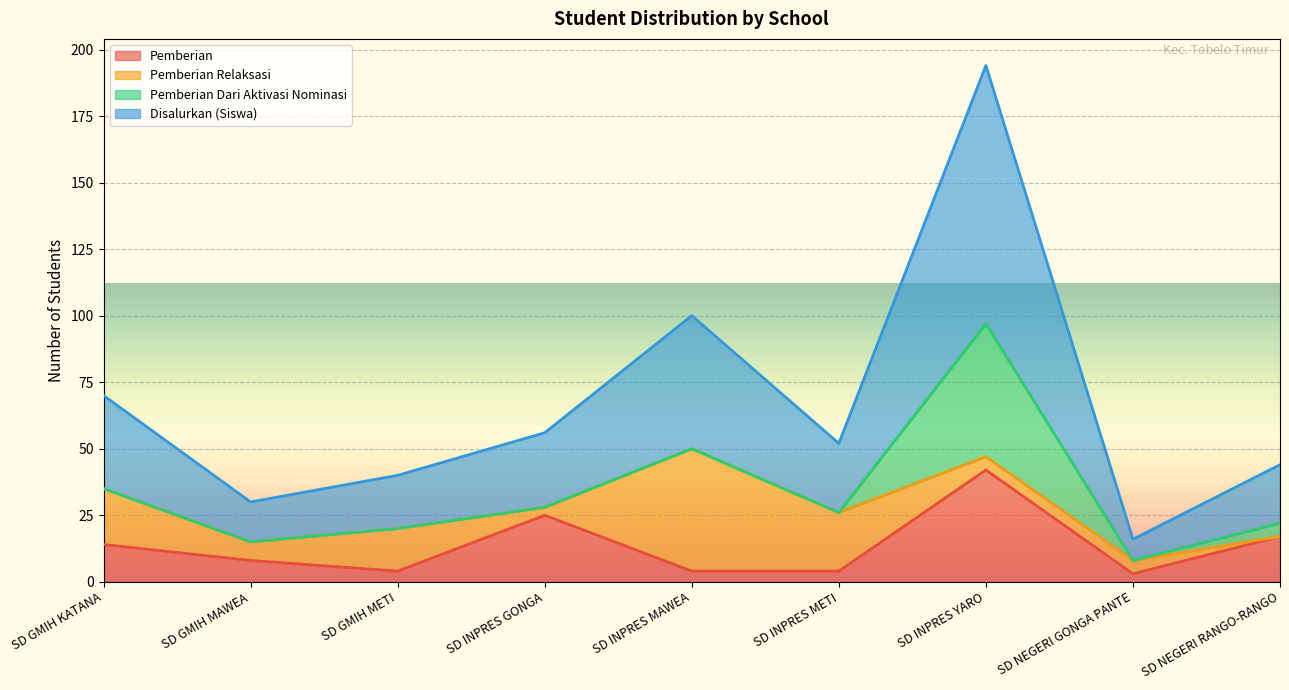

What is the label of the 2nd point from the right?

SD NEGERI GONGA PANTE